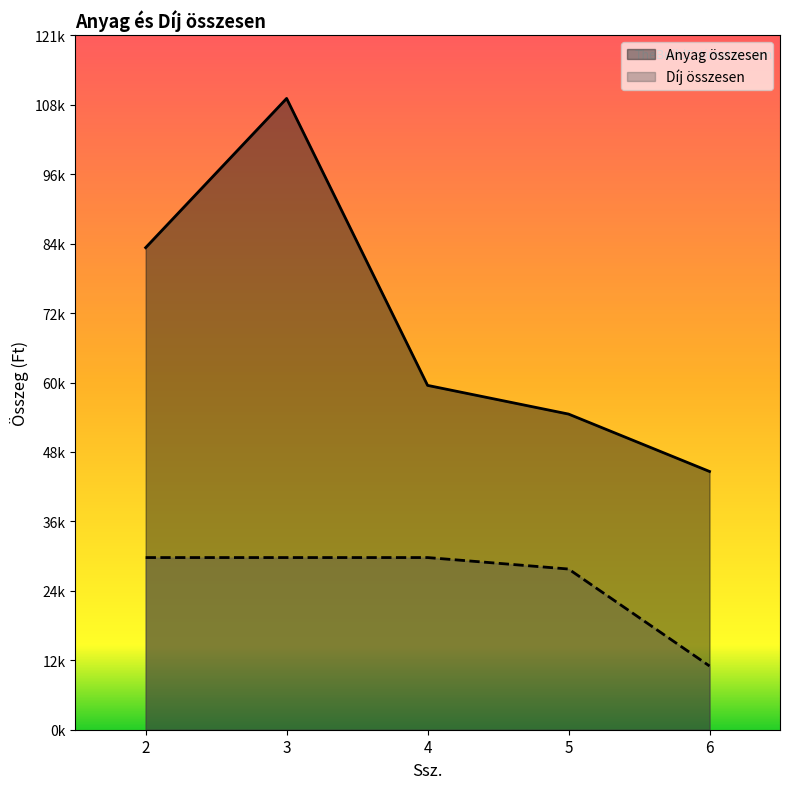

What is the difference between the highest and lowest values at 4?

30000